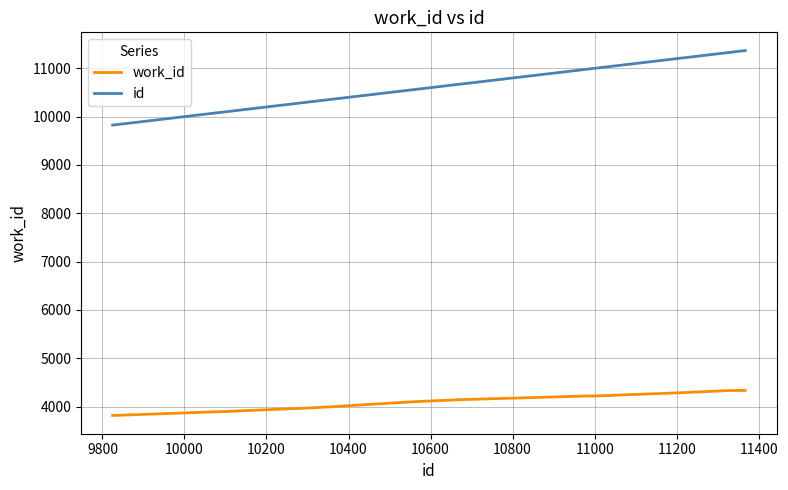

Rank the series by their average value, from lowest to highest.

work_id, id